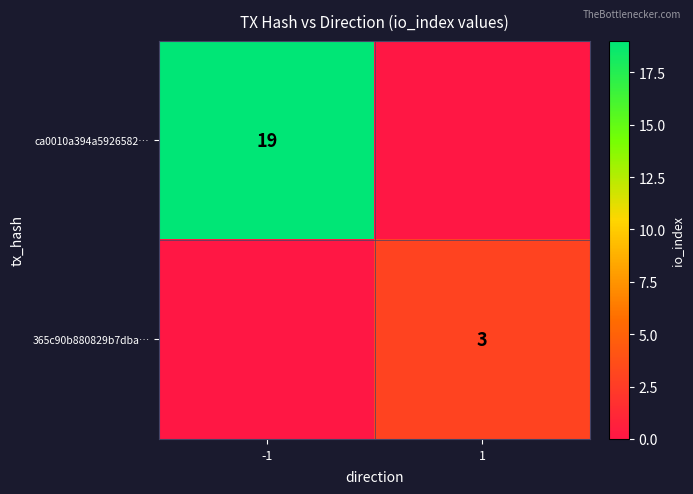

Which label corresponds to the largest value in the chart?

-1